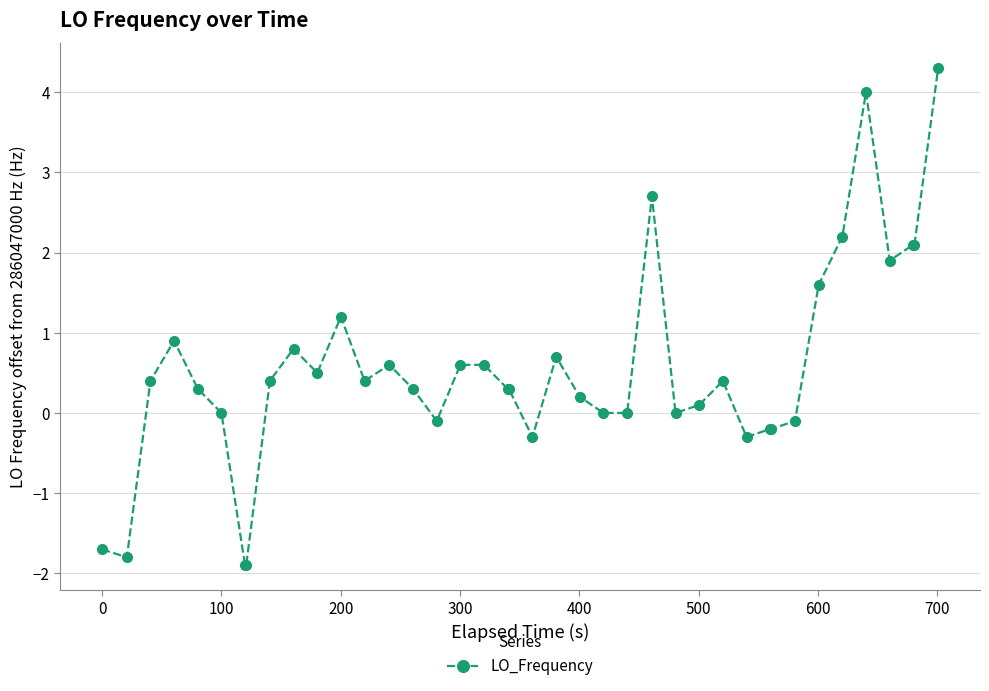

Reading right to left, what are all the values shown in this chart?

4.3	2.1	2.1	1.9	4.0	2.2	1.6	-0.1	-0.2	-0.2	-0.3	0.4	0.1	0.0	2.7	0.0	0.0	0.2	0.7	-0.3	0.3	0.3	0.6	0.6	-0.1	0.3	0.6	0.4	1.2	0.5	0.8	0.4	-1.9	-1.9	0.0	0.3	0.9	0.4	-1.8	-1.7